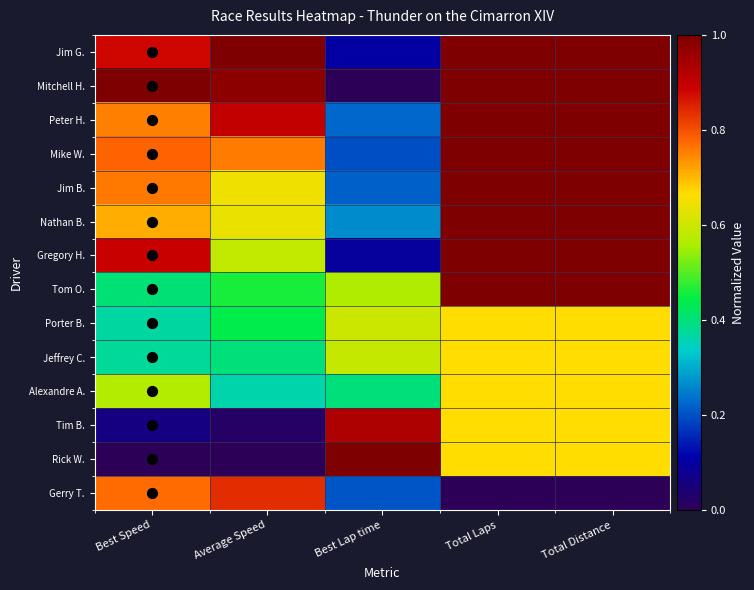

At how many categories does at least one series exceed 0?

5